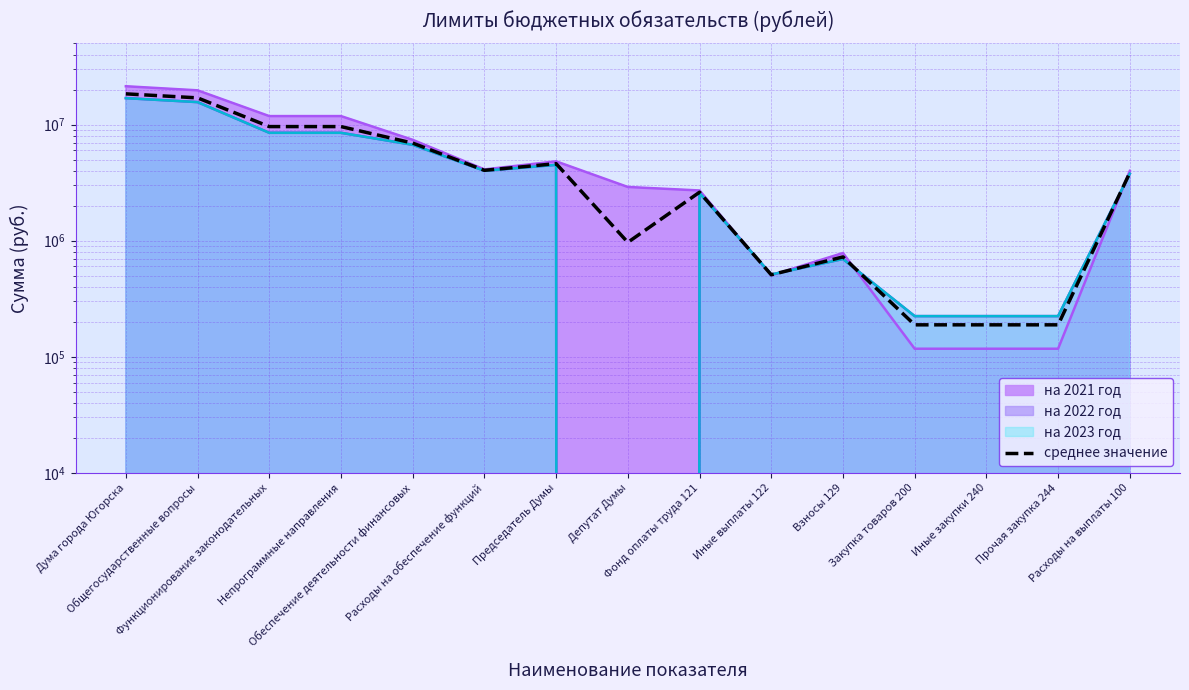

Between Взносы 129 and Общегосударственные вопросы, which is larger?

Общегосударственные вопросы